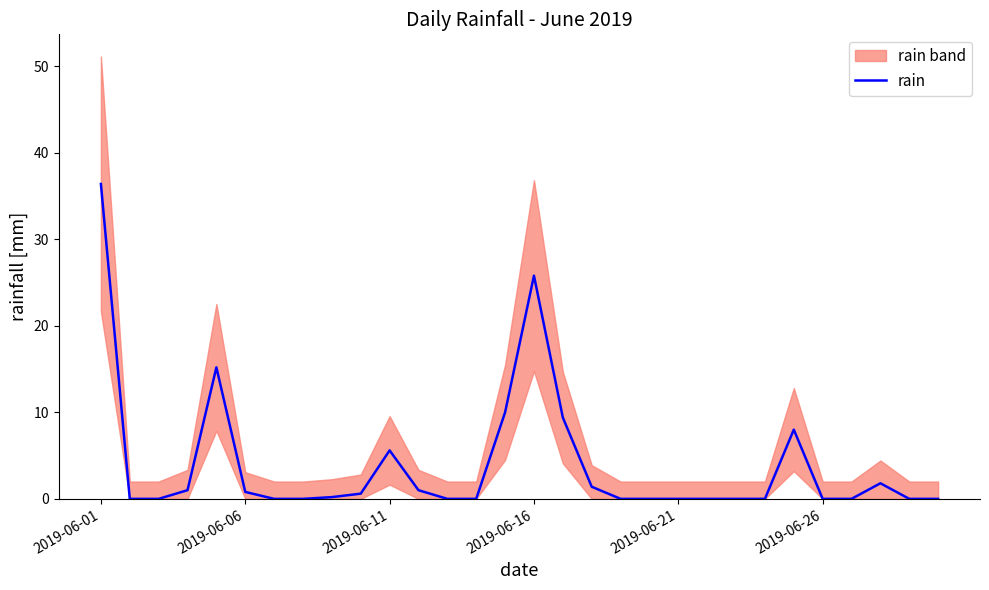

The value of rain at 2019-06-11 is 8.4. True or false?

False